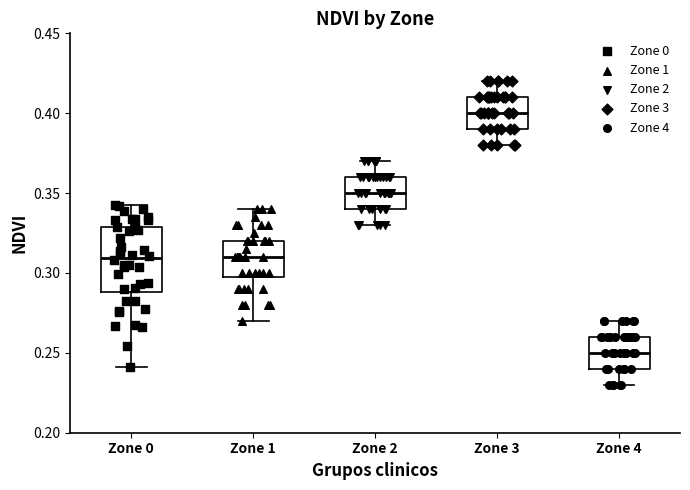

Reading left to right, transcribe this box plot: for each box, give where its median line is, the range the box spans, and where its two whiskers end, as read against the y-axis. The values are not printed on the chart, so give them approximately, as read against the axis.

Zone 0: median 0.31, box 0.29 to 0.33, whiskers 0.24 to 0.34
Zone 1: median 0.31, box 0.30 to 0.32, whiskers 0.27 to 0.34
Zone 2: median 0.35, box 0.34 to 0.36, whiskers 0.33 to 0.37
Zone 3: median 0.40, box 0.39 to 0.41, whiskers 0.38 to 0.42
Zone 4: median 0.25, box 0.24 to 0.26, whiskers 0.23 to 0.27